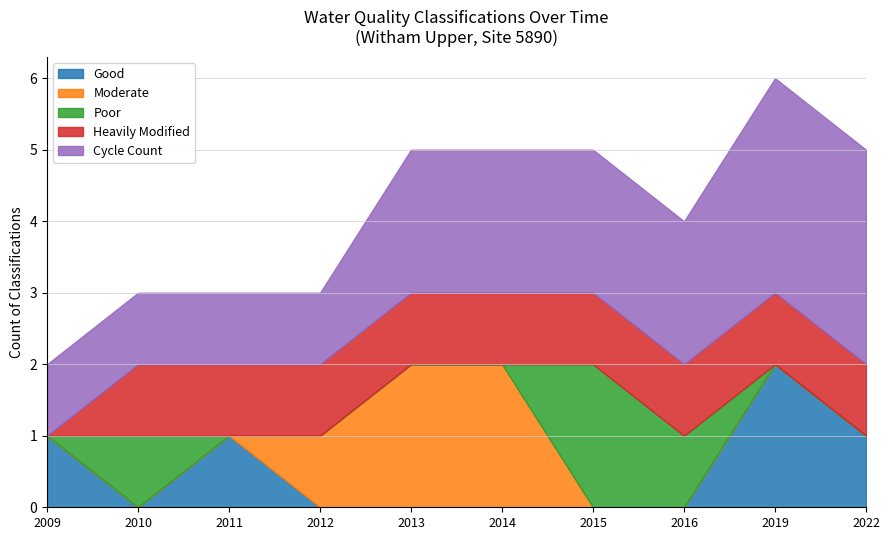

Rank the series at 2019 from highest to lowest value.

Cycle Count, Good, Heavily Modified, Moderate, Poor